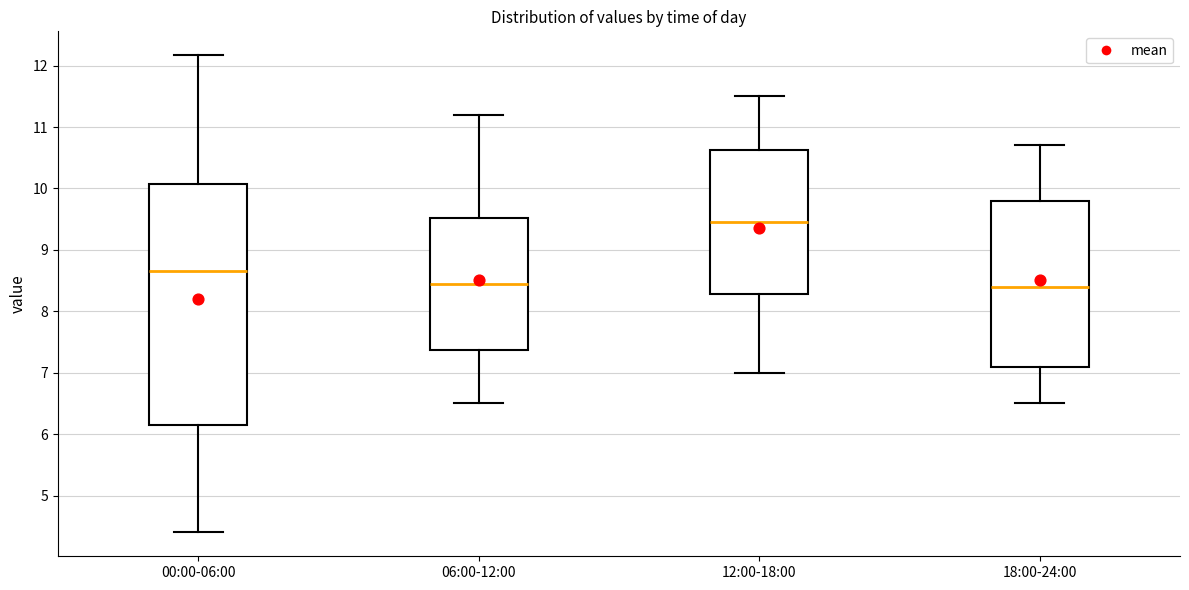

Reading left to right, transcribe this box plot: for each box, give where its median line is, the range the box spans, and where its two whiskers end, as read against the y-axis. The values are not printed on the chart, so give them approximately, as read against the axis.

00:00-06:00: median 8.7, box 6.2 to 10.1, whiskers 4.4 to 12.2
06:00-12:00: median 8.5, box 7.4 to 9.5, whiskers 6.5 to 11.2
12:00-18:00: median 9.5, box 8.3 to 10.6, whiskers 7.0 to 11.5
18:00-24:00: median 8.4, box 7.1 to 9.8, whiskers 6.5 to 10.7